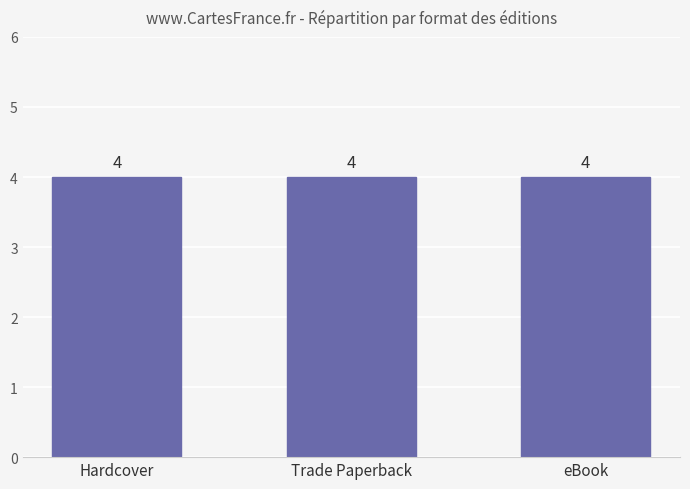

The chart shows a value of 4 at Hardcover. True or false?

True